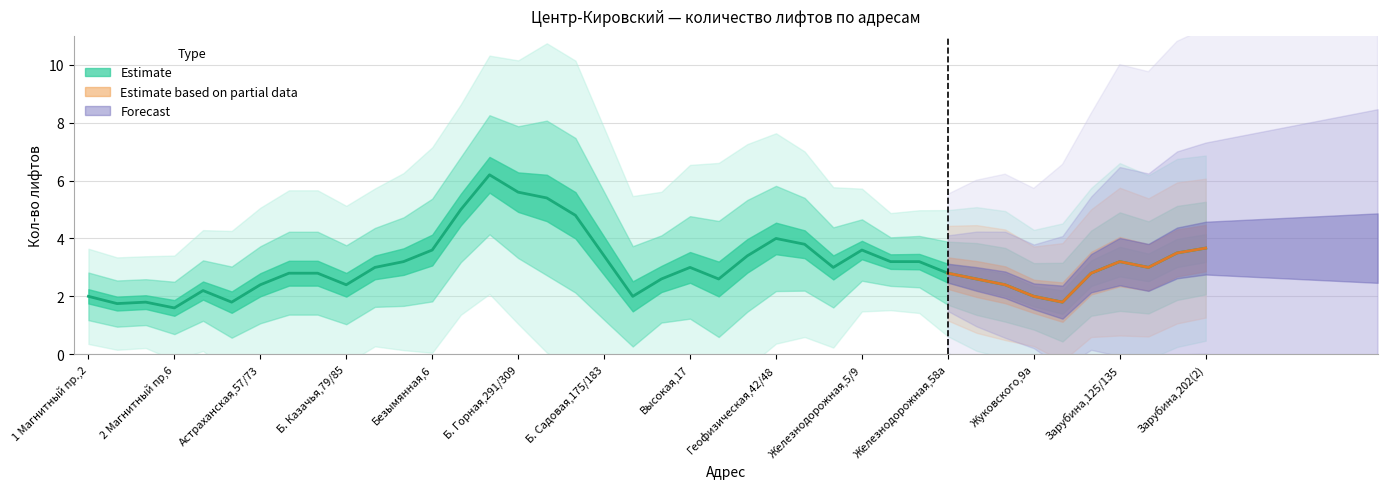

What is the maximum value shown in the chart?

8